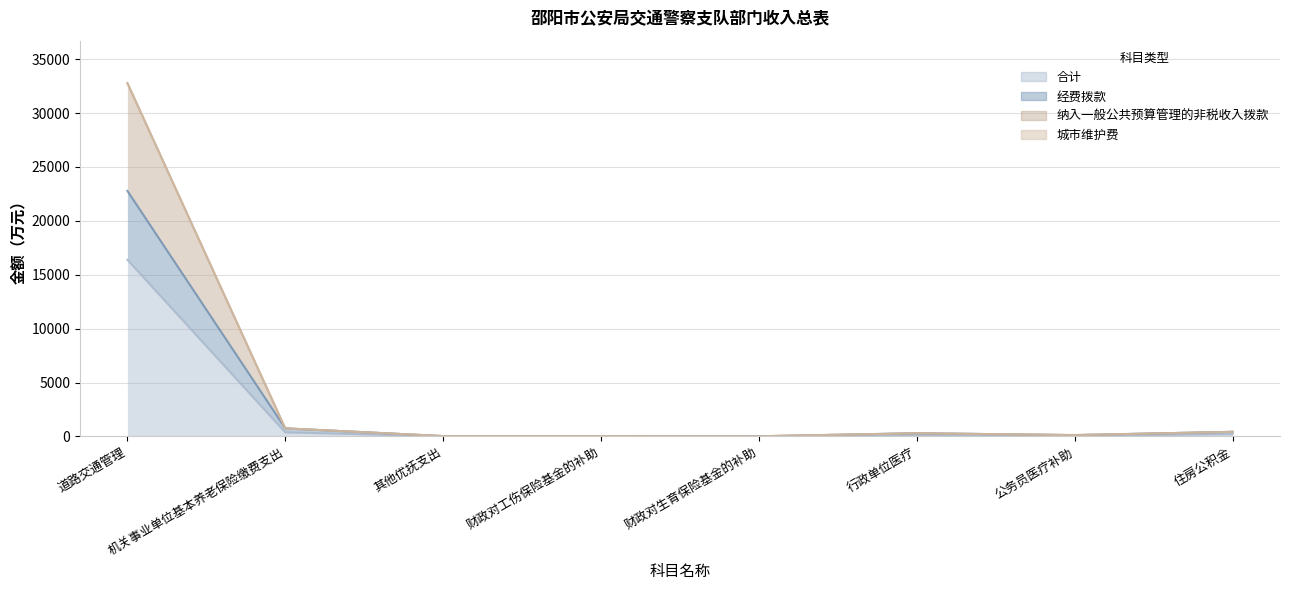

What is the smallest value displayed?

8.9